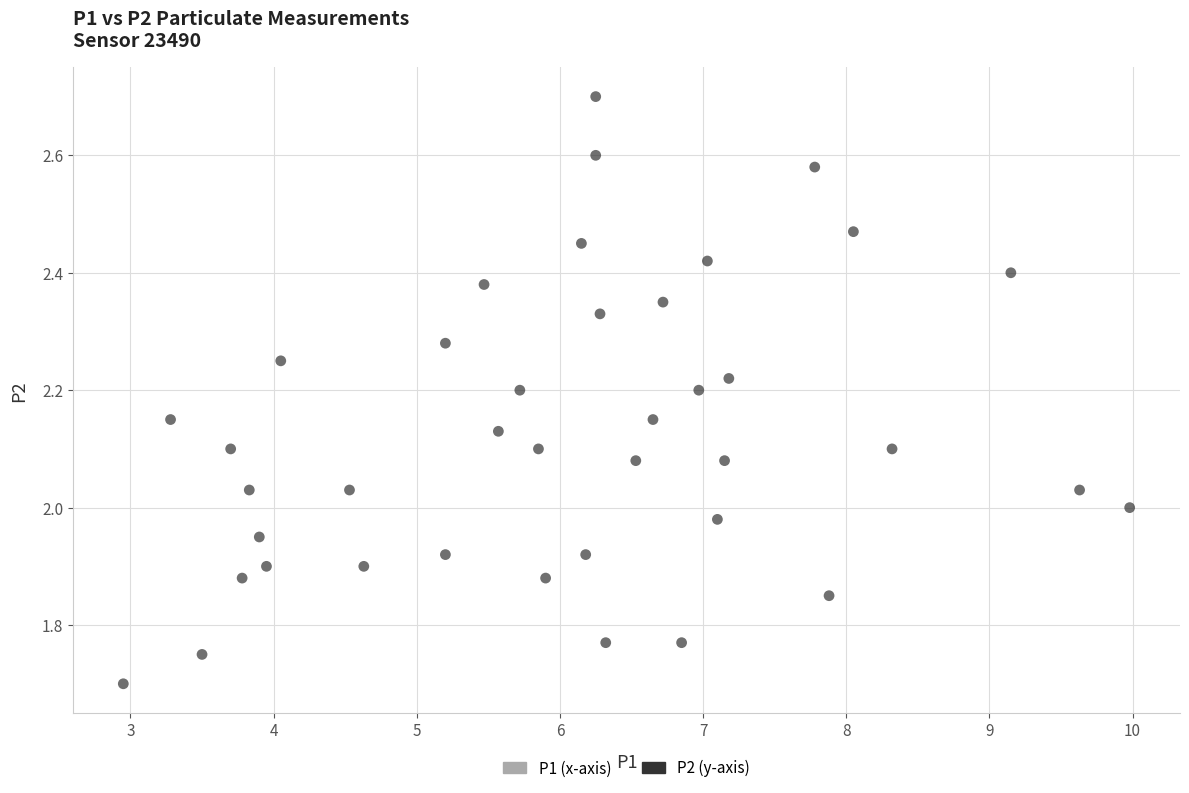

What is the range of X values (max minus min)?

7.0